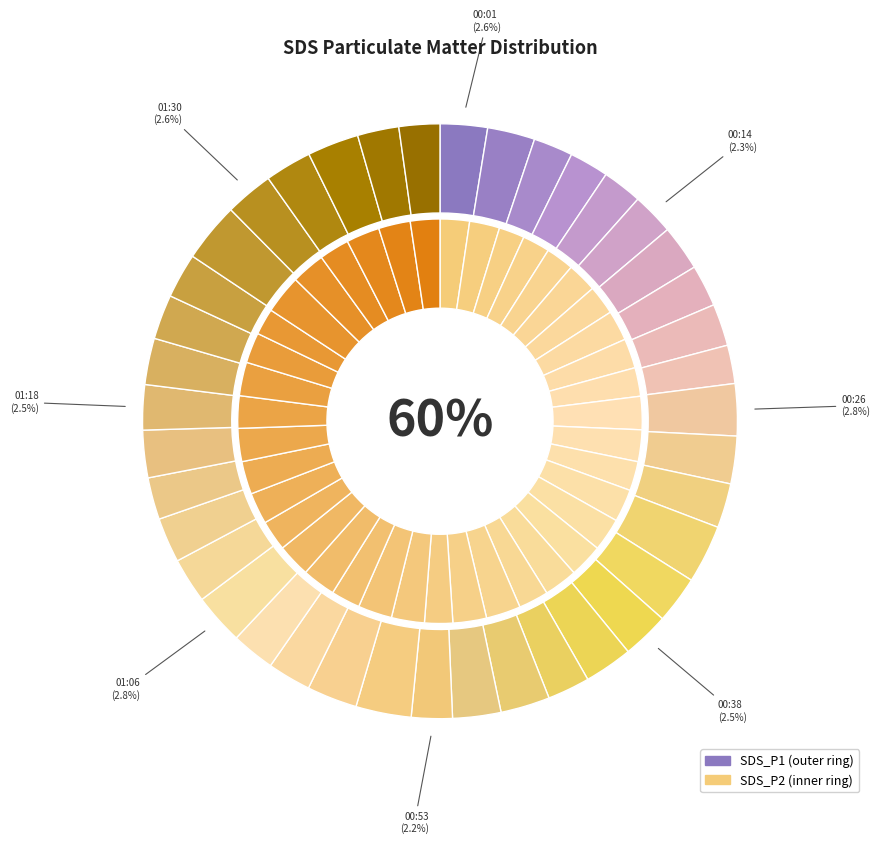

Which category has the biggest portion of the pie?

01:28